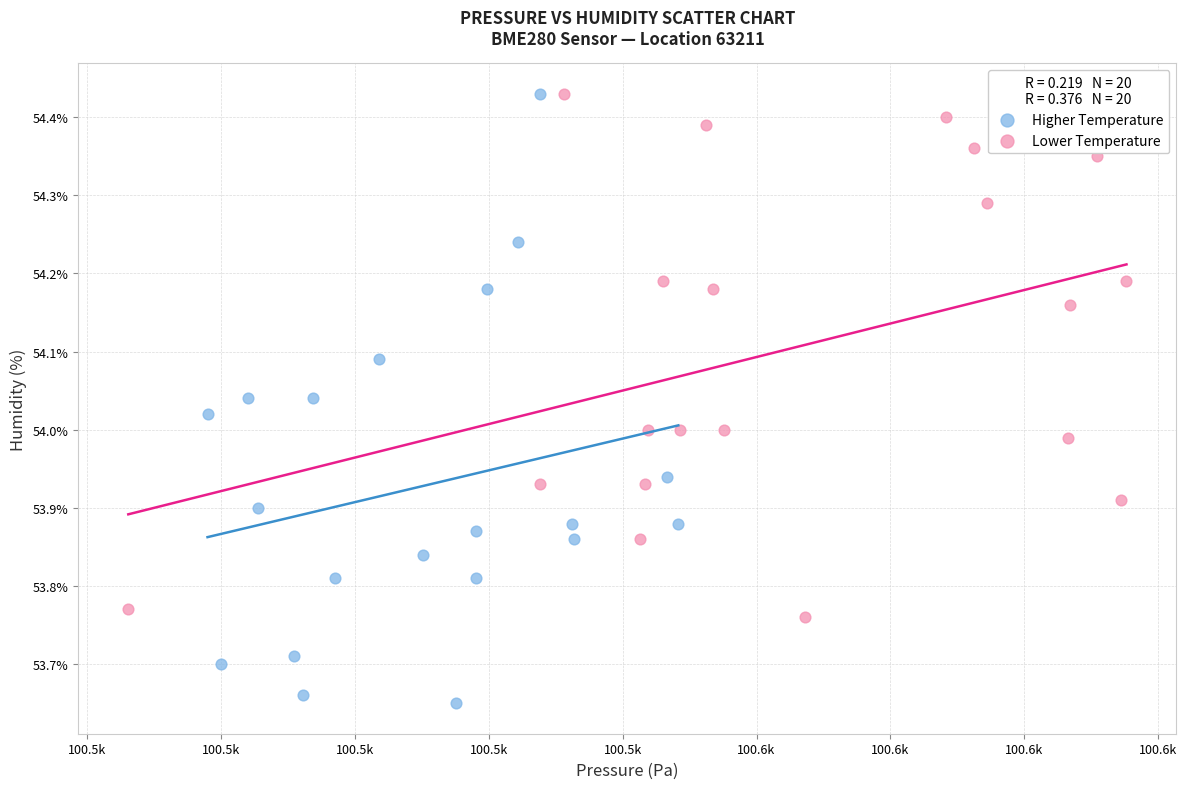

Which series has the widest spread of Y values?

Higher Temperature